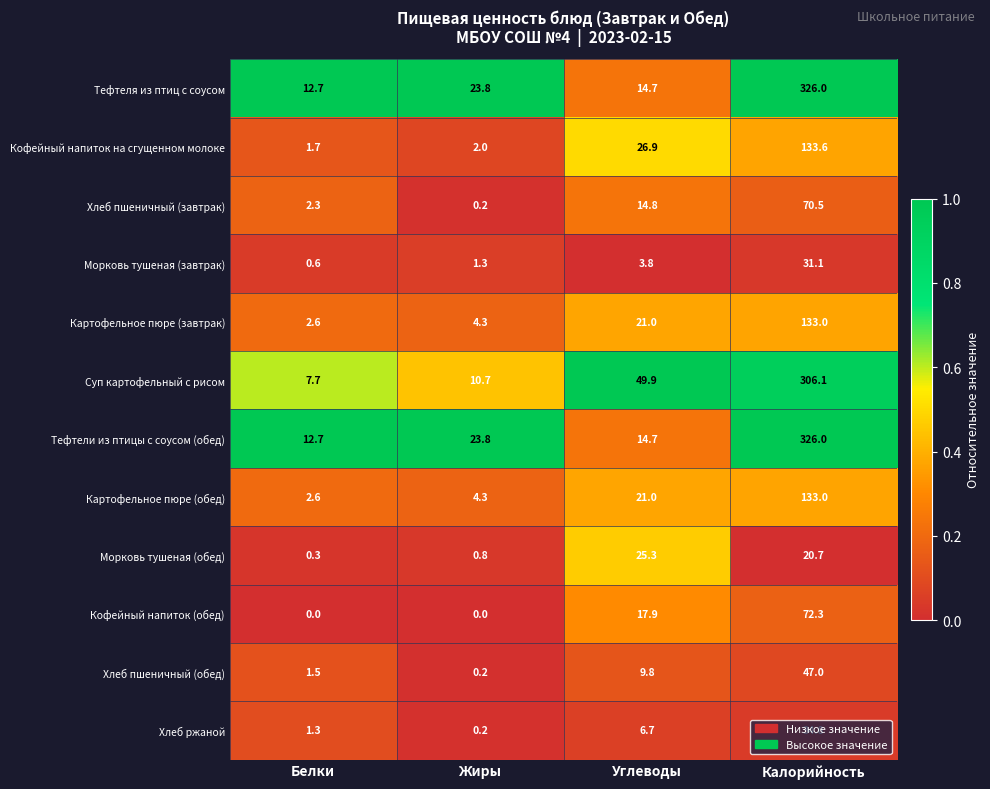

Which series changed the most between Жиры and Углеводы?

Суп картофельный с рисом